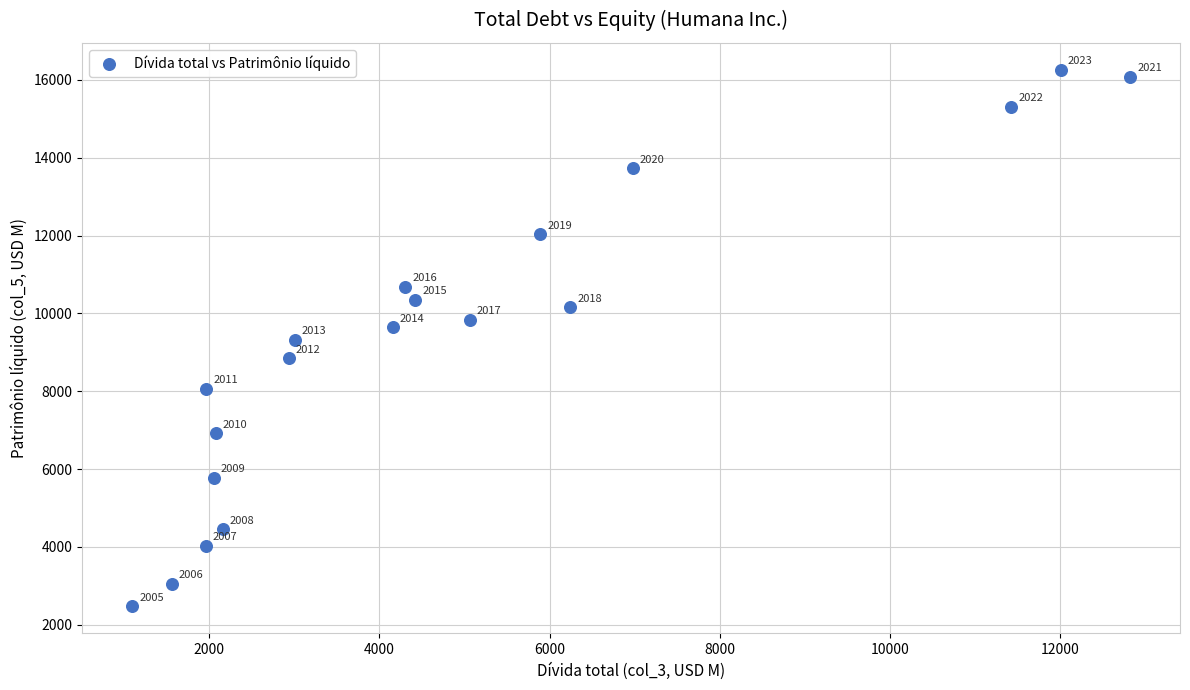

What is the range of Y values (max minus min)?

13788